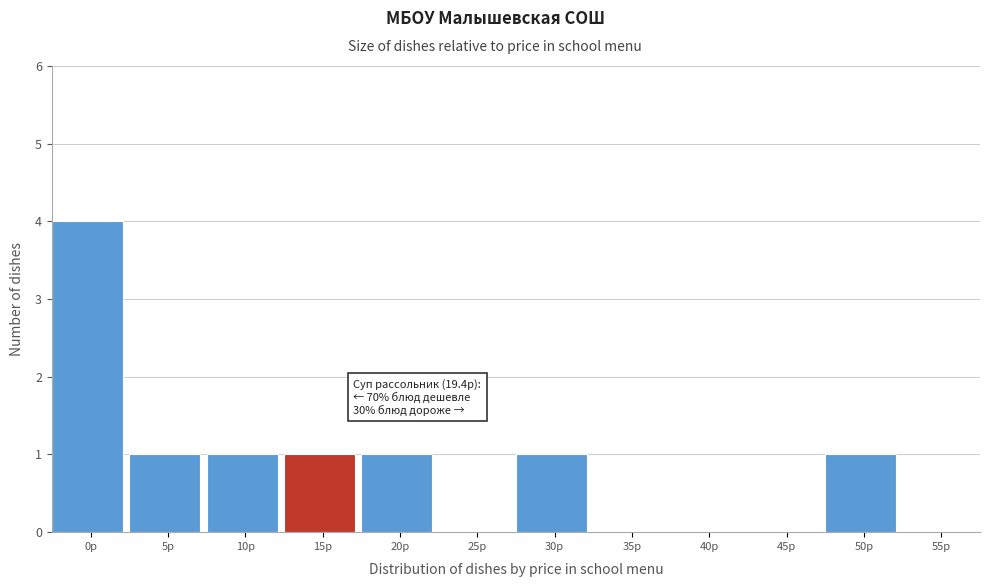

Reading right to left, extract all data points from this chart.

55р=0	50р=1	45р=0	40р=0	35р=0	30р=1	25р=0	20р=1	15р=1	10р=1	5р=1	0р=4